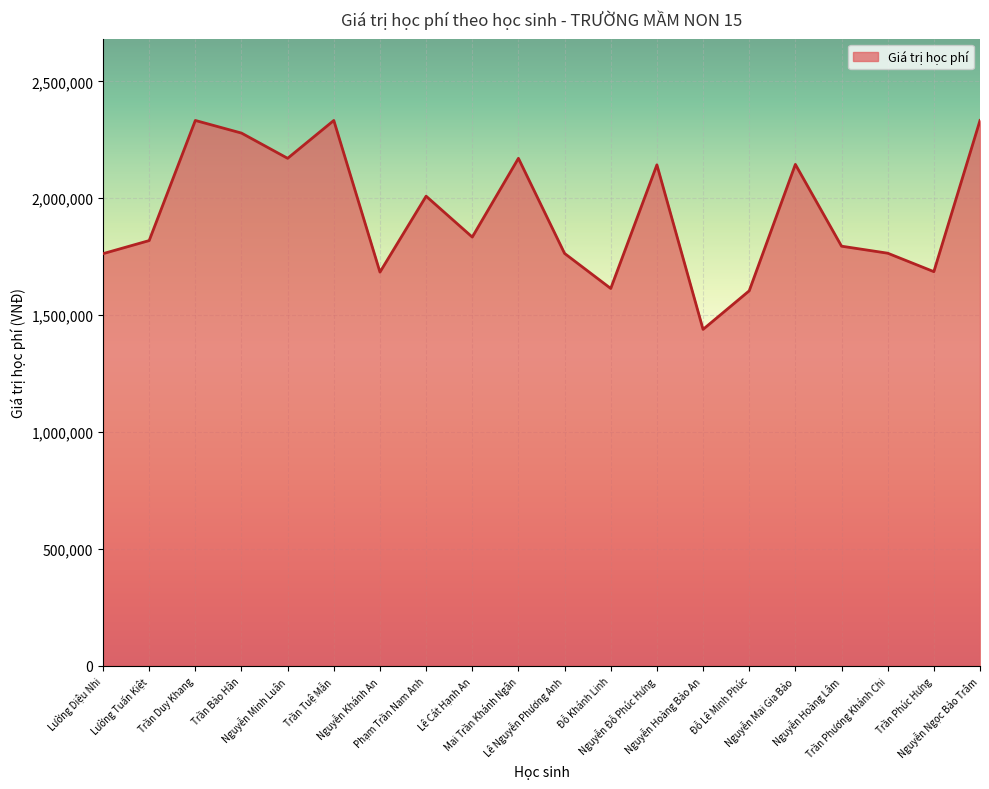

What is the difference between the second highest and minimum values?

894000